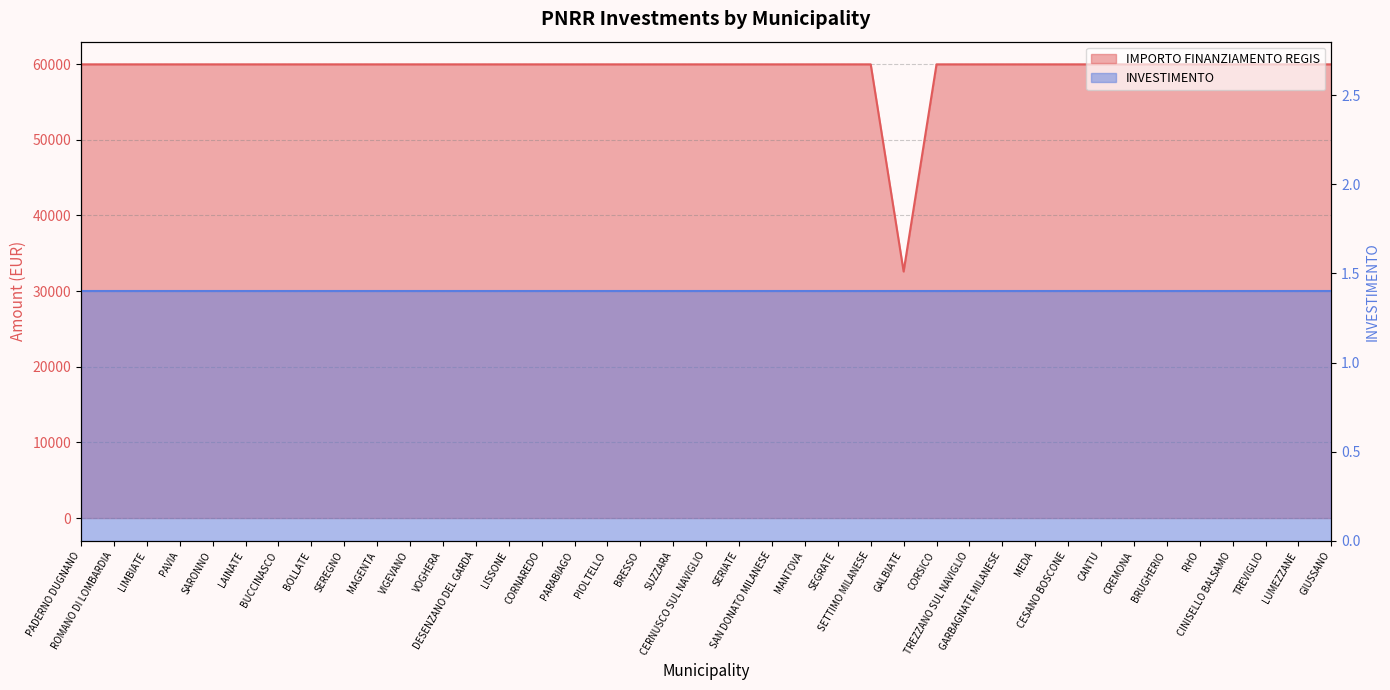

What value does the data have at SERIATE?

59966